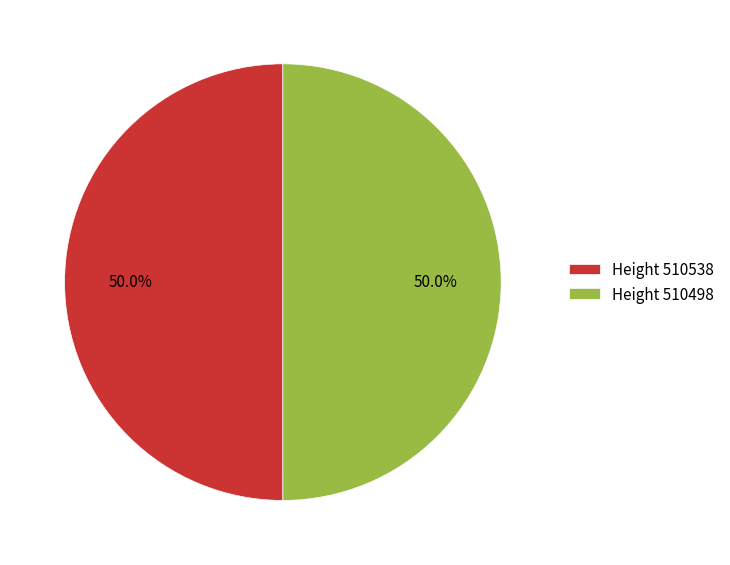

What is the ratio of the value at Height 510498 to the value at Height 510538?

1.0